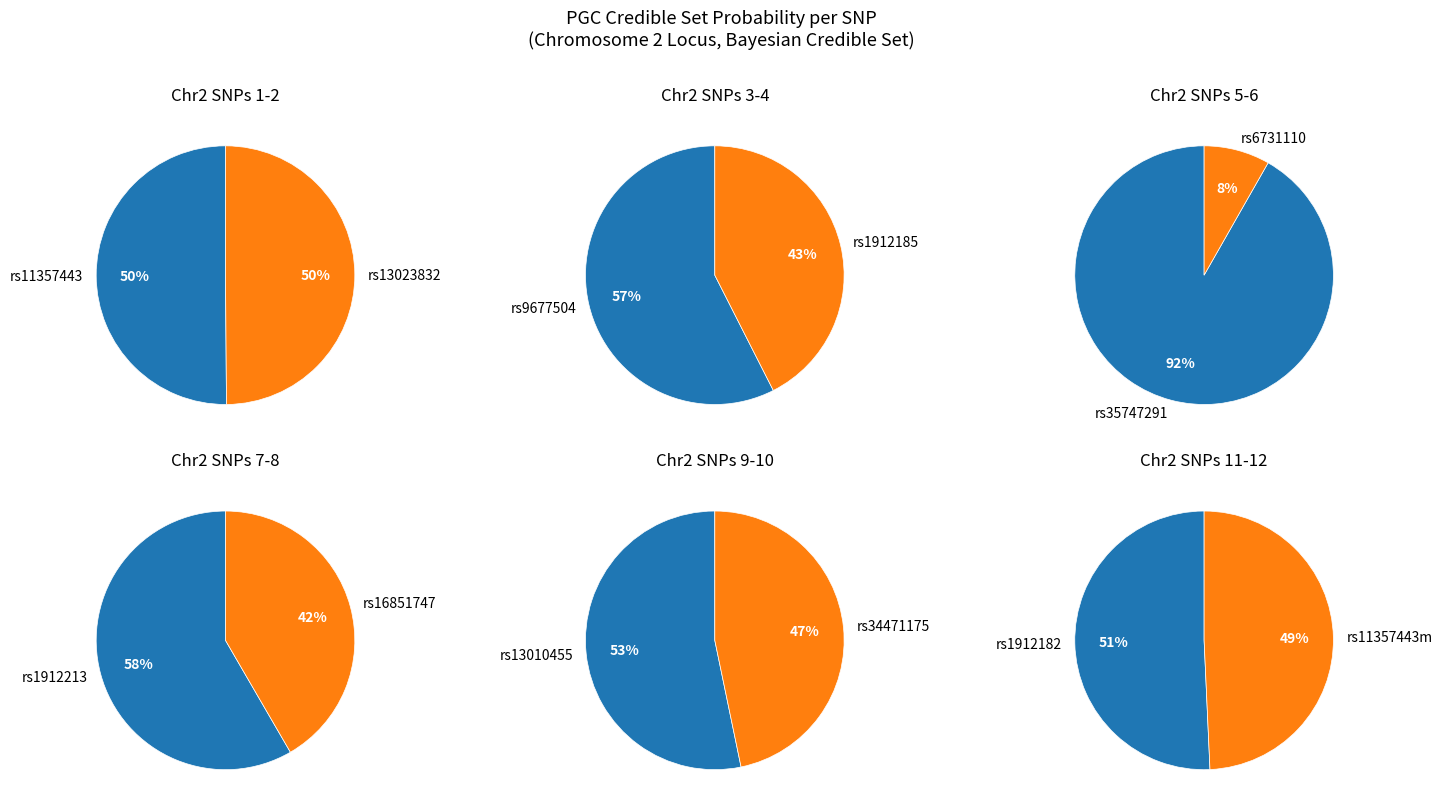

How many slices are in this pie chart?

12